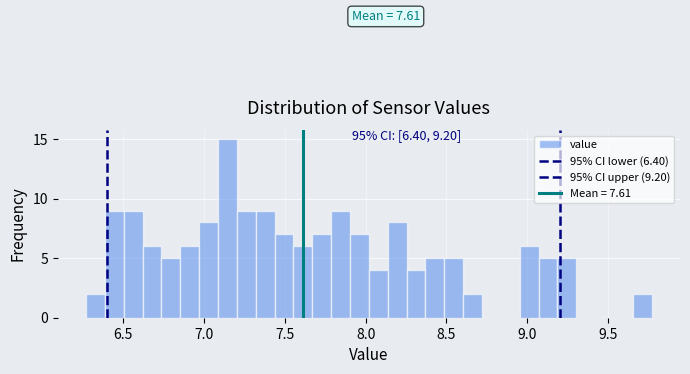

Read against the x-axis, roughly where is the centre of the tallest bar?

7.15